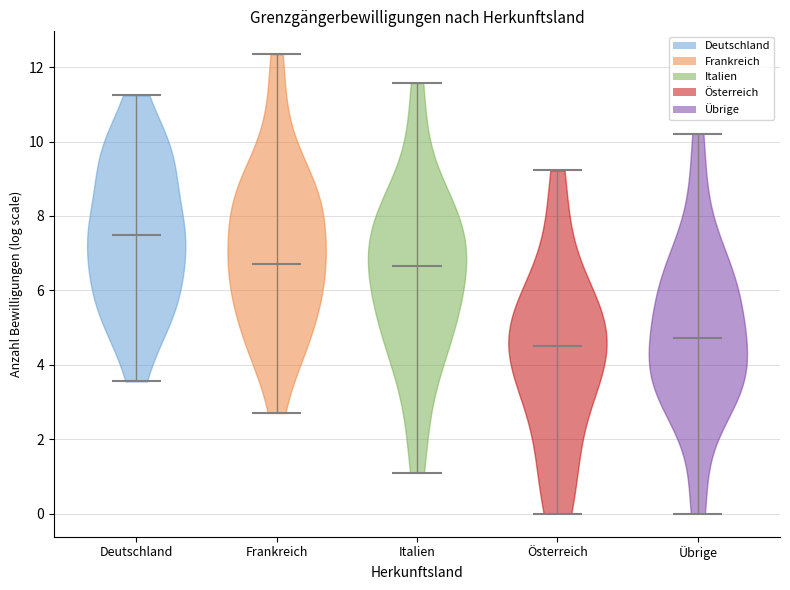

What is the lowest point the violin for Übrige reaches on the y-axis? The values are not printed on the chart, so give them approximately, as read against the axis.

0.0